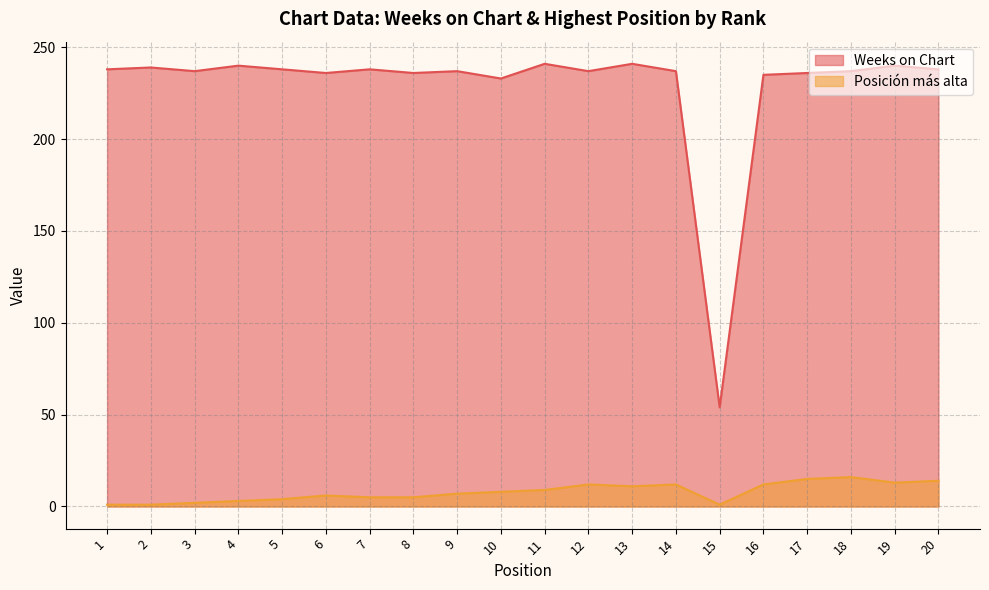

The value of Posición más alta at 17 is 15. True or false?

True